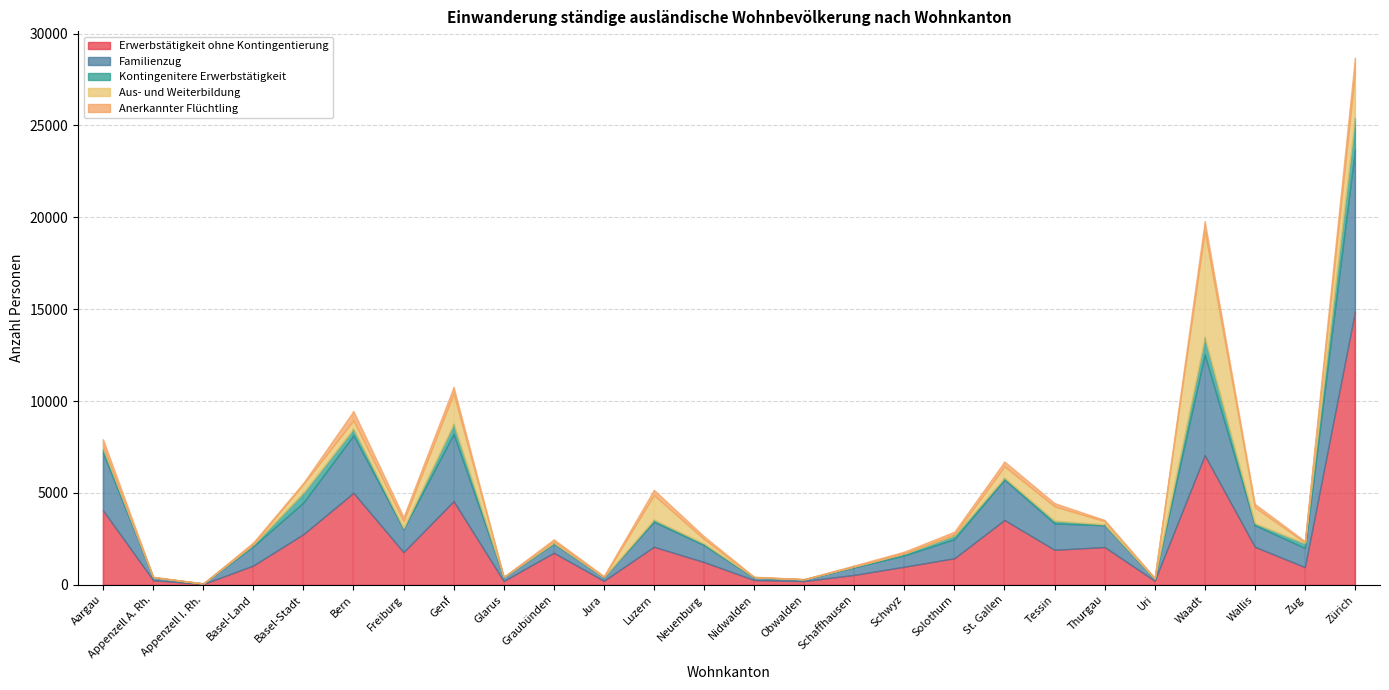

Where does the Kontingenitere Erwerbstätigkeit series first go above 102?

Aargau